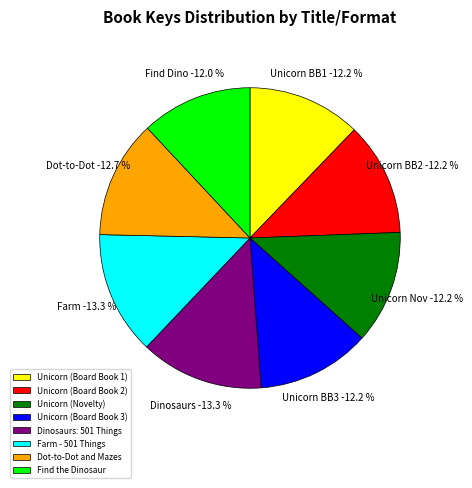

What percentage is the Dinosaurs: 501 Things slice, to the nearest percent?

13%